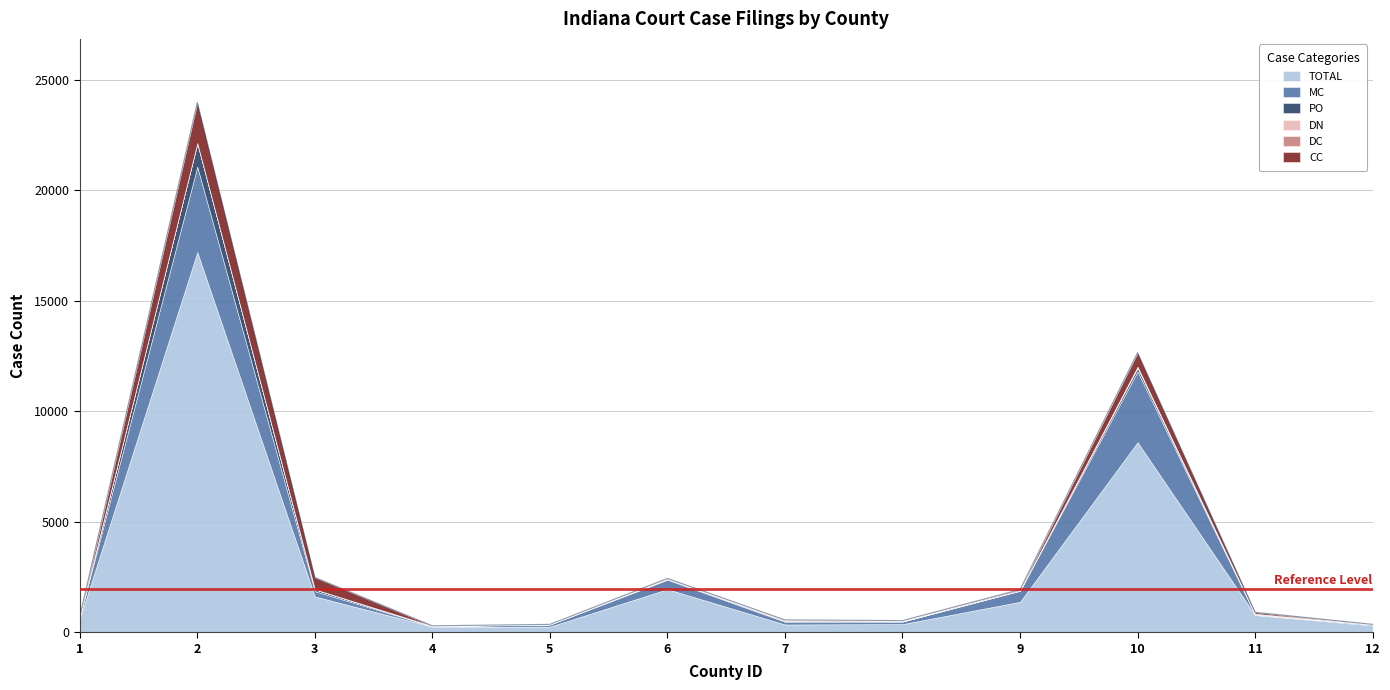

At how many categories does at least one series exceed 4170?

2